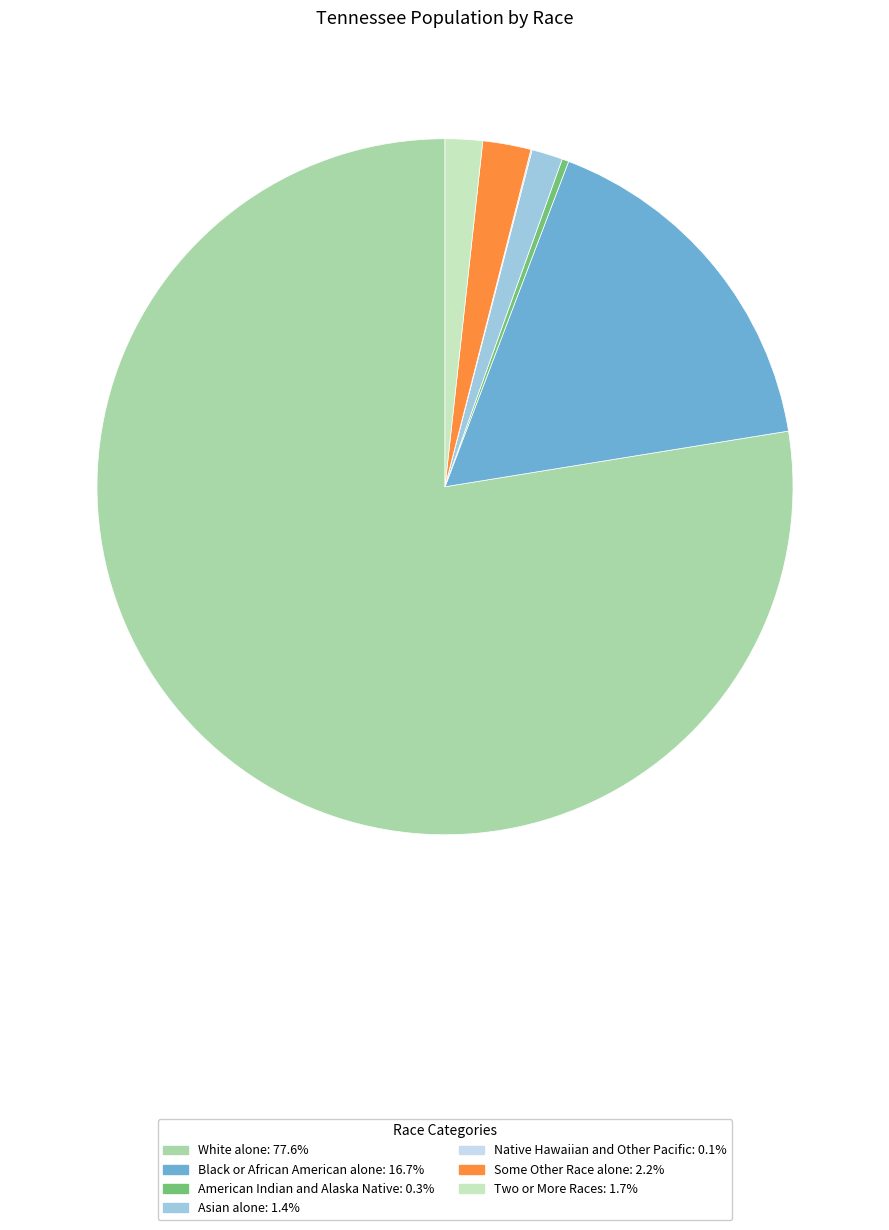

Which slice is the largest?

White alone